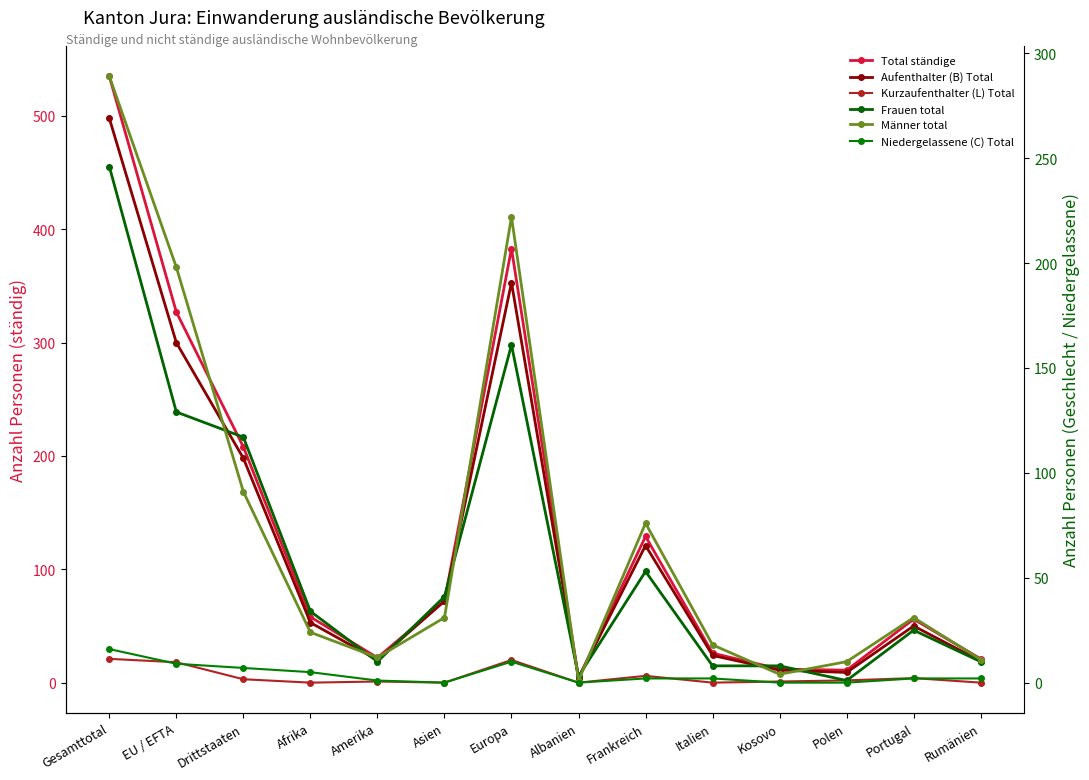

True or false: Kurzaufenthalter (L) Total and Männer total intersect in this chart.

False